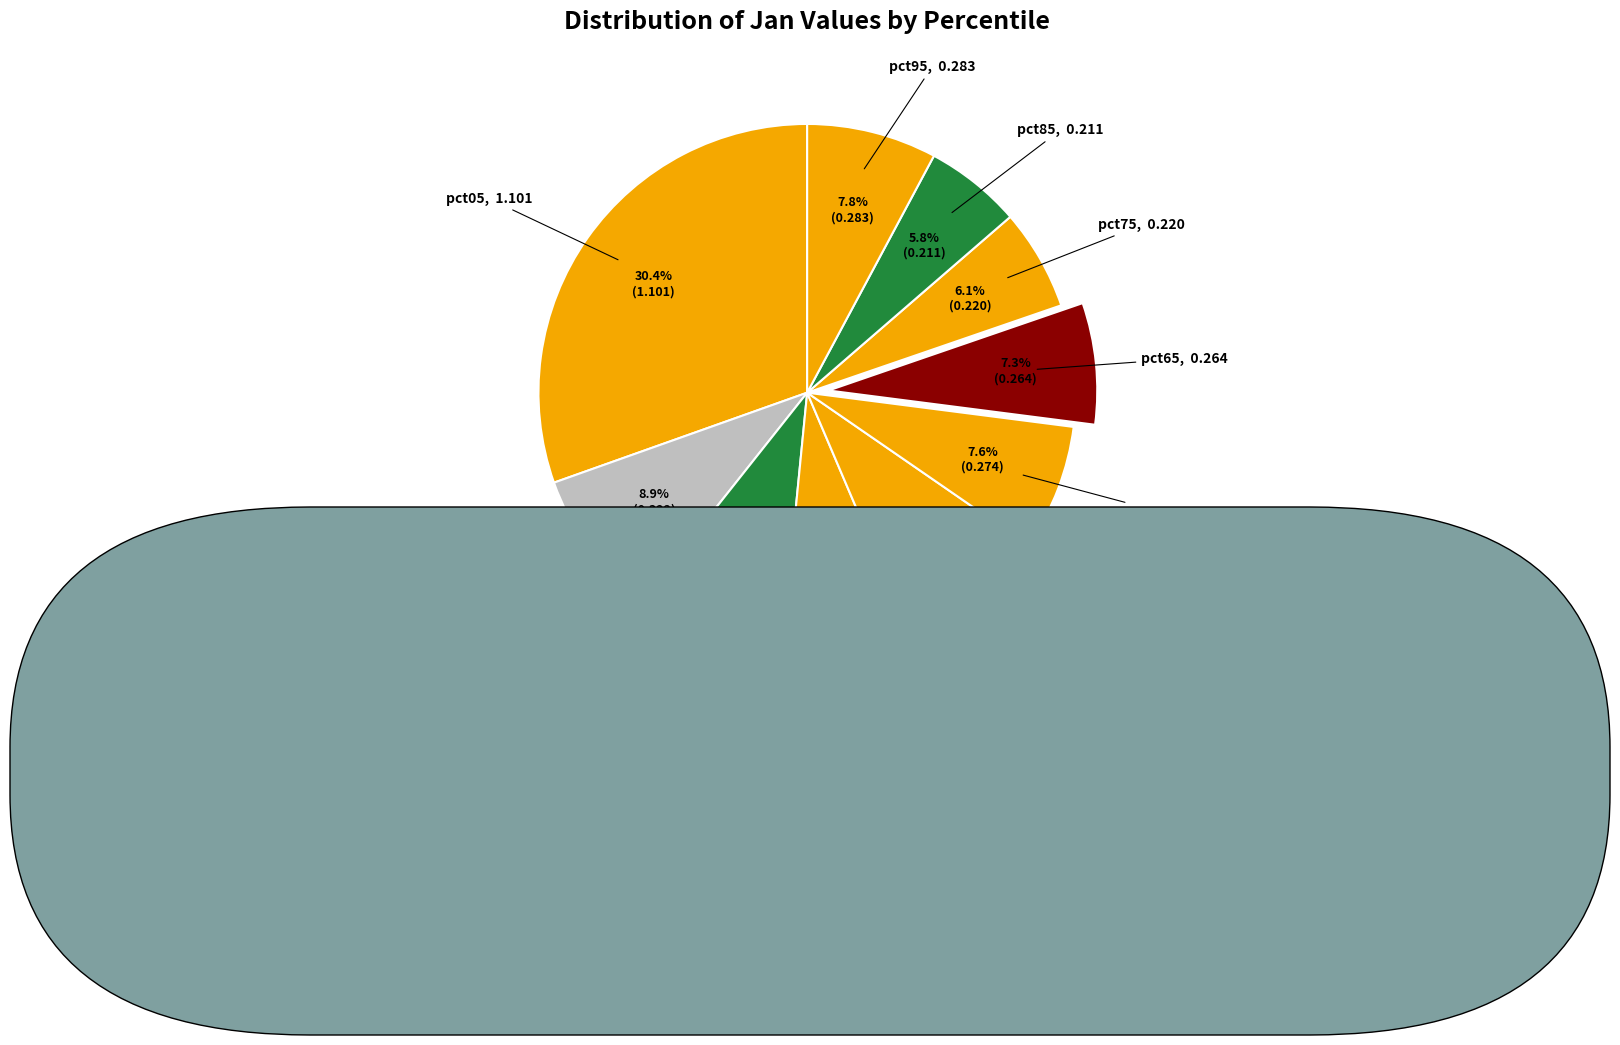

How many segments does this pie chart have?

10